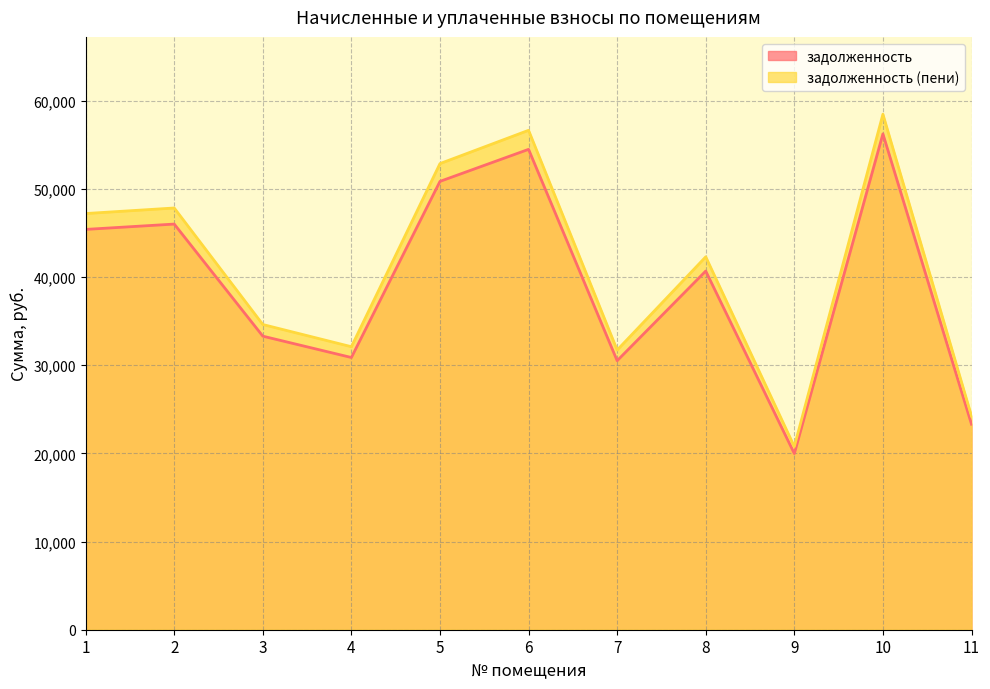

What is the difference between the maximum and minimum values in the задолженность series?

36256.2